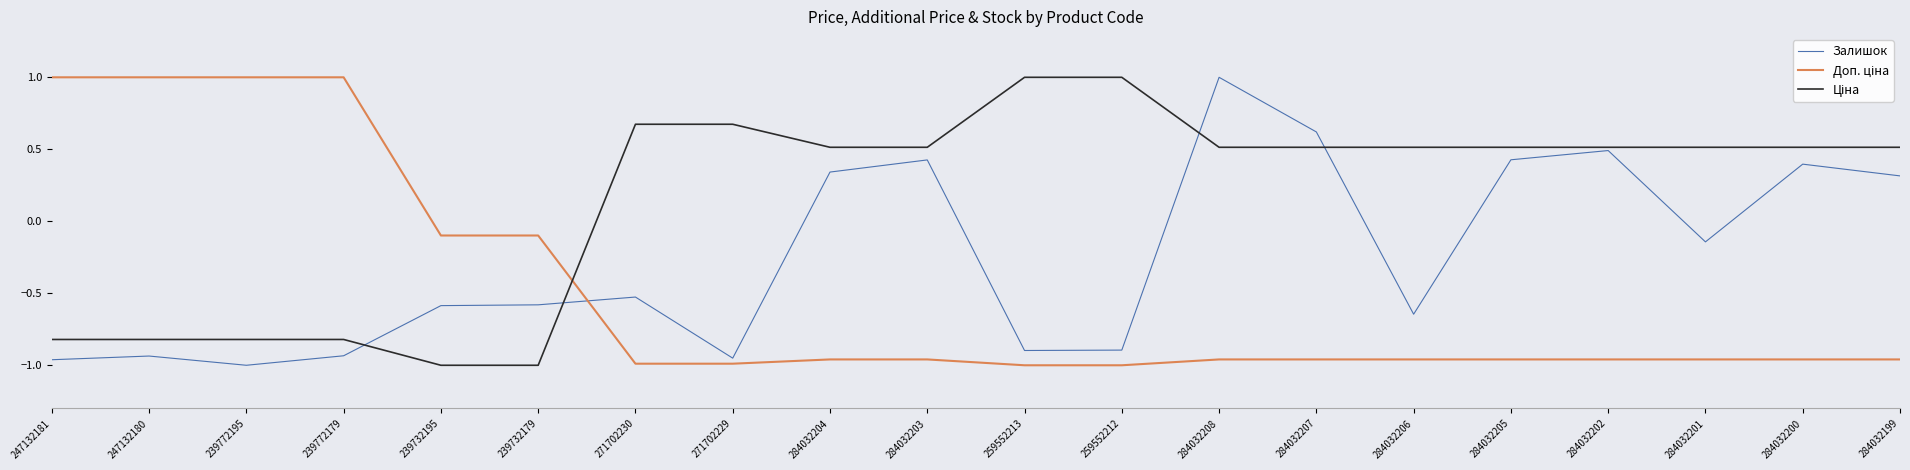

At which label is Залишок closest to 0?

284032201